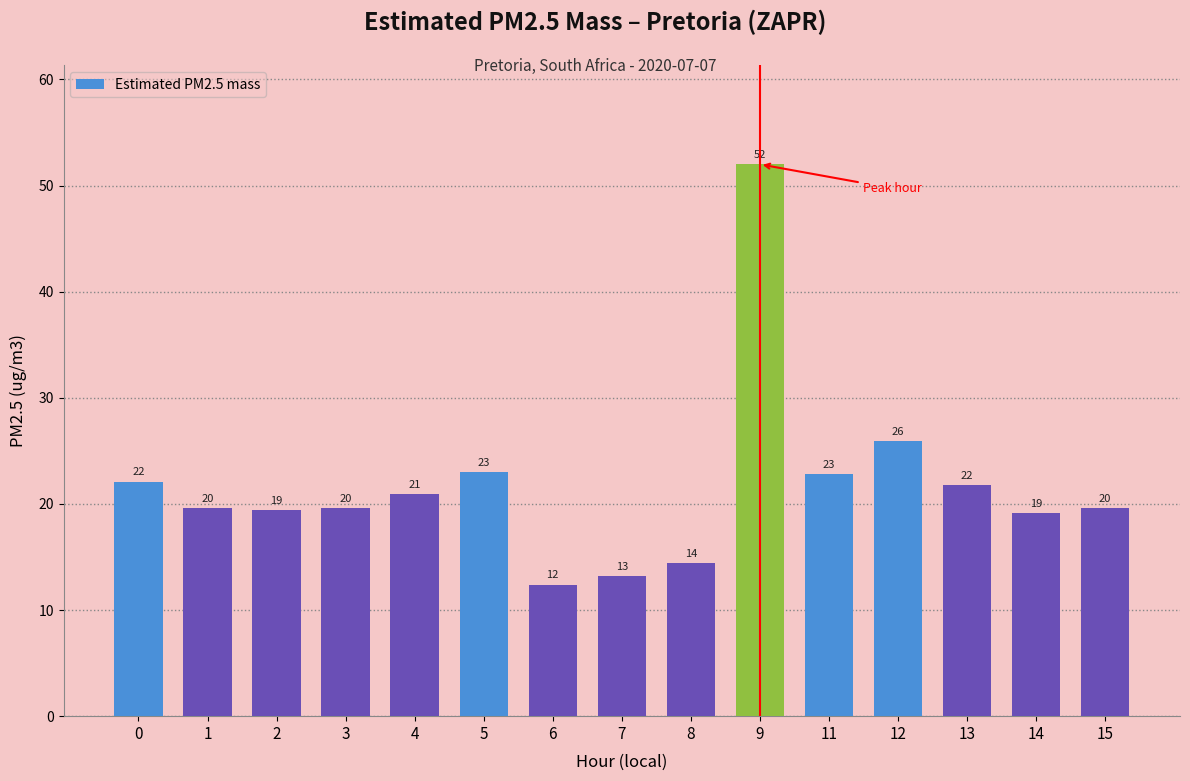

How many bars are there in total?

15